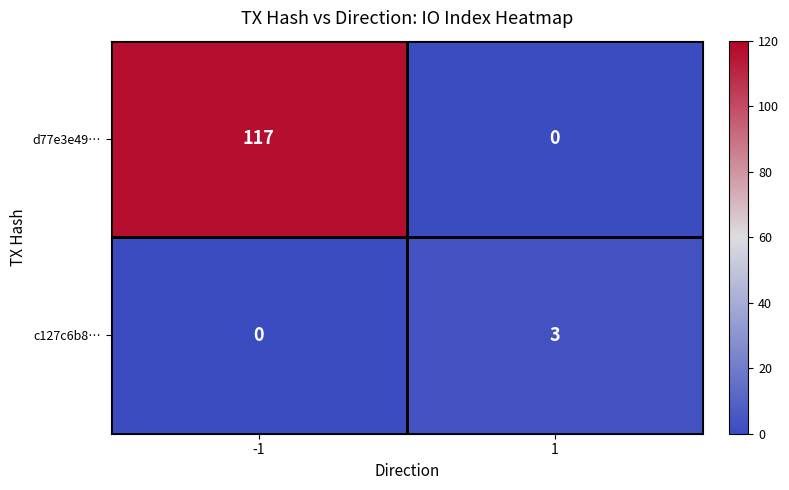

Is it true that d77e3e49… equals 117 at -1?

True